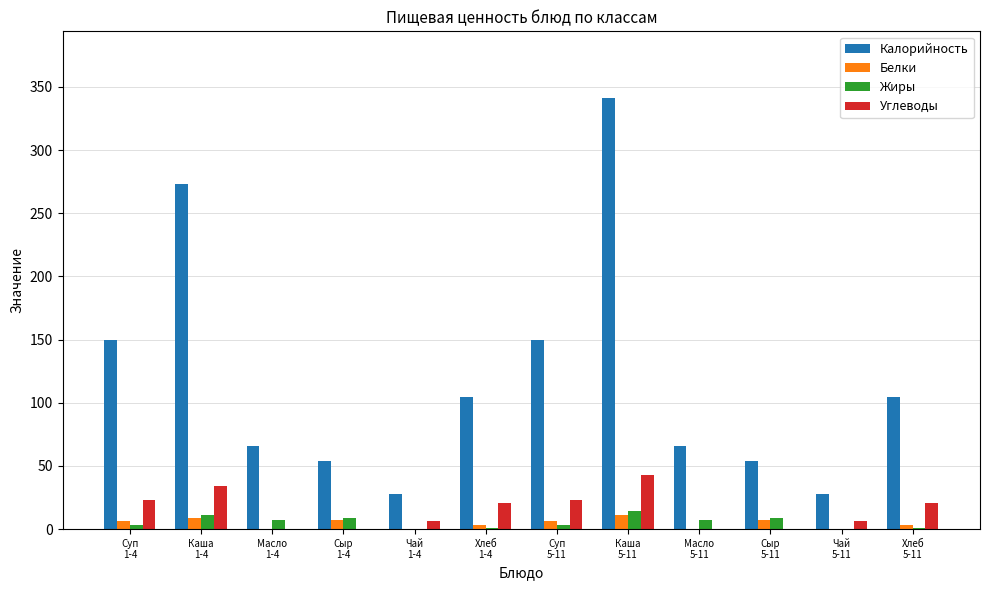

What is the maximum value shown in the chart?

341.1